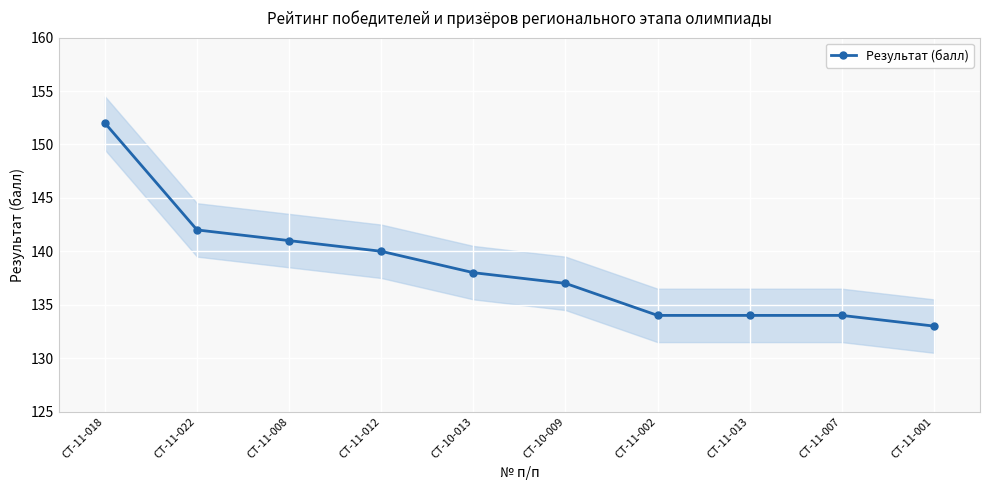

True or false: there are more than 2 points higher than both neighbors.

False